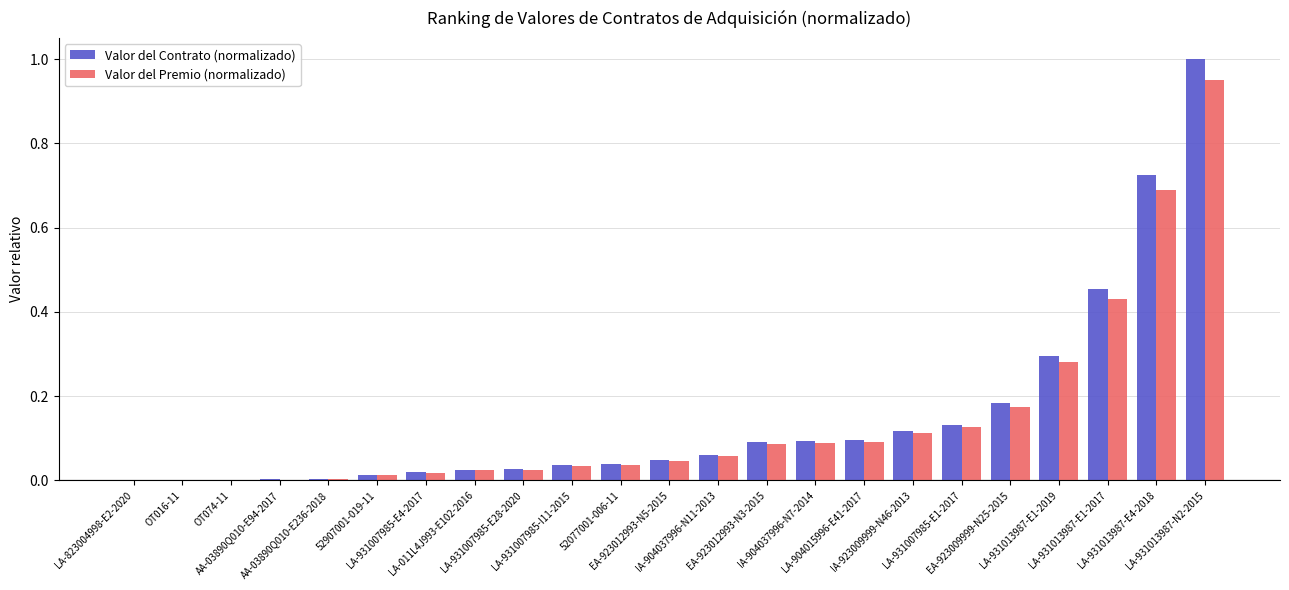

How many series are shown in this chart?

2